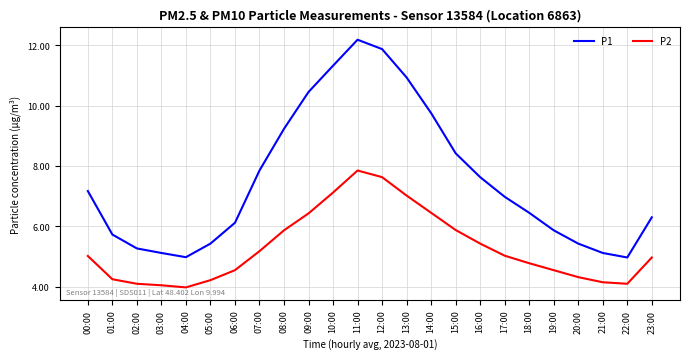

List the series in order of their peak value, lowest first.

P2, P1